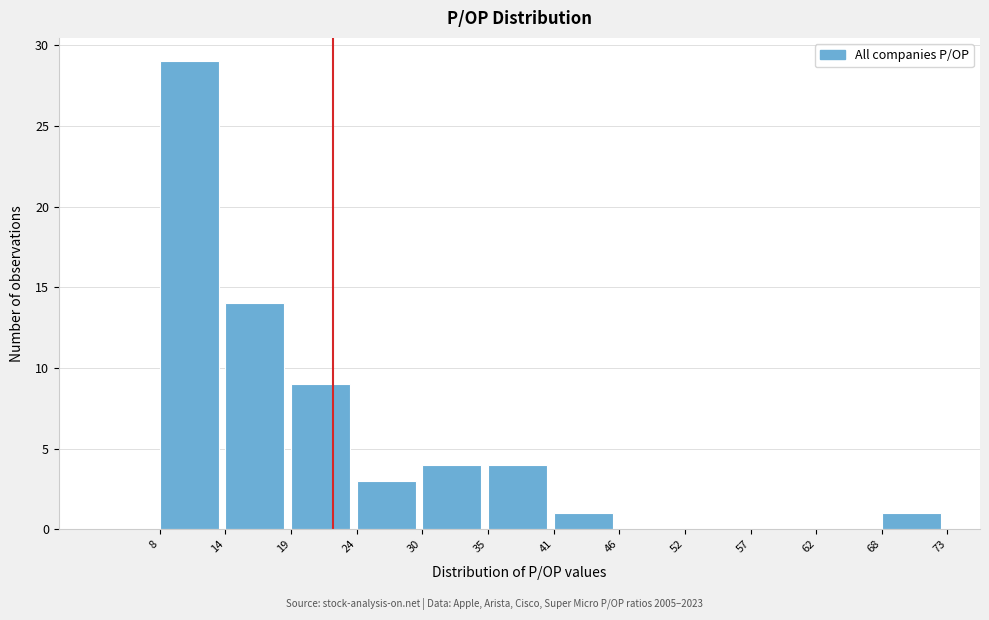

Reading left to right, list every bar in this chart as the range it spans on the x-axis followed by its height. The values are not printed on the chart, so give them approximately, as read against the axis.

8 to 14: 29
14 to 19: 14
19 to 24: 9
24 to 30: 3
30 to 35: 4
35 to 41: 4
41 to 46: 1
46 to 52: 0
52 to 57: 0
57 to 62: 0
62 to 68: 0
68 to 73: 1